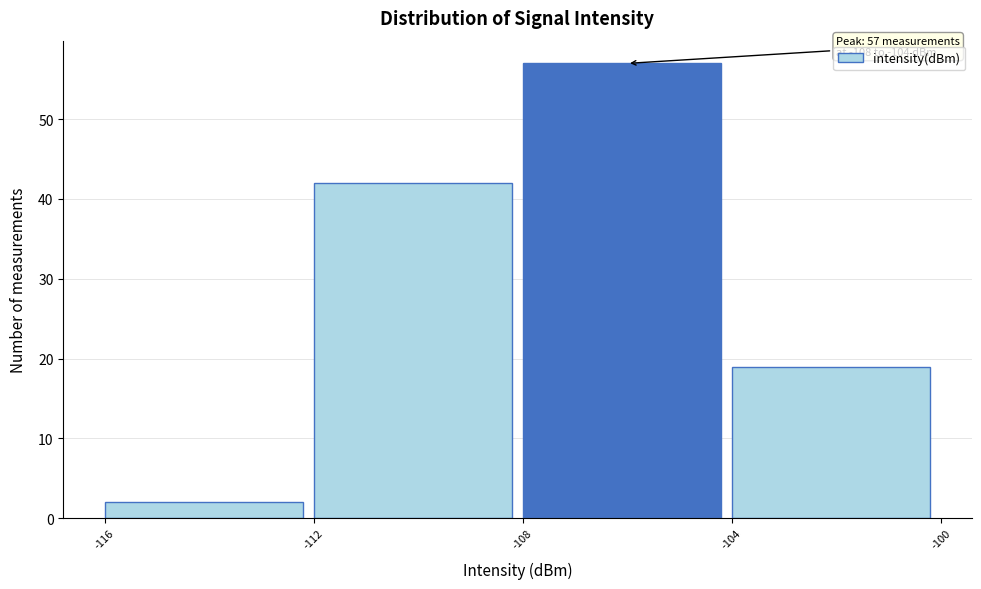

Over which range of the x-axis is the bar tallest?

-108 to -104